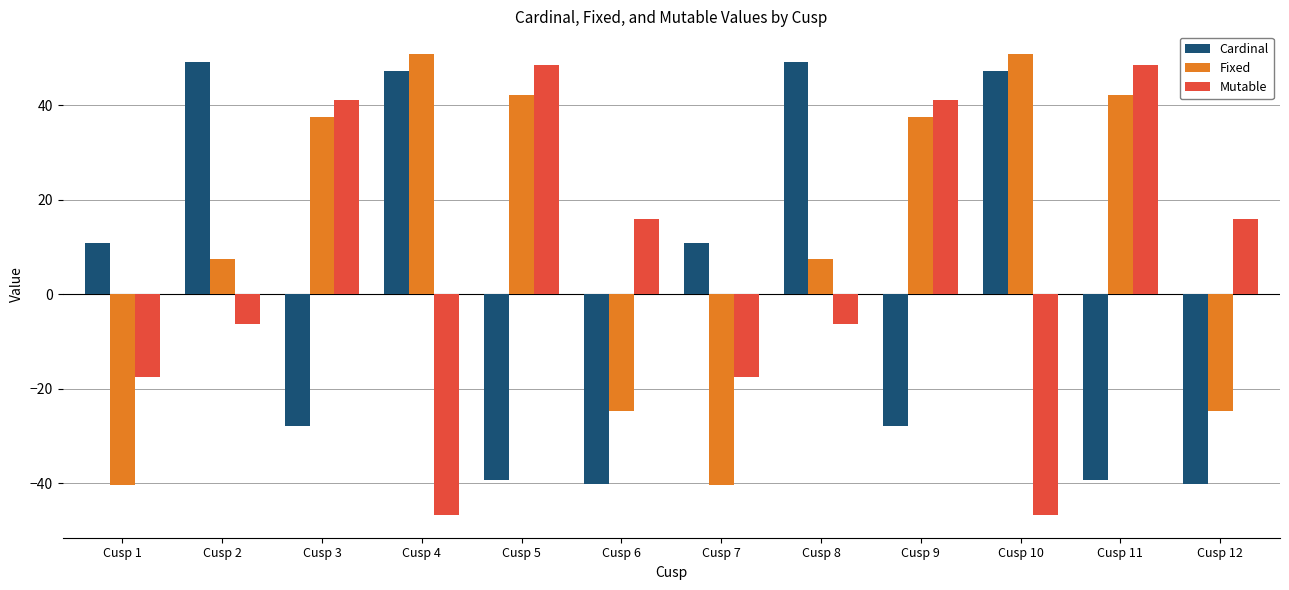

What is the spread (max minus min) of values at Cusp 10?

97.5